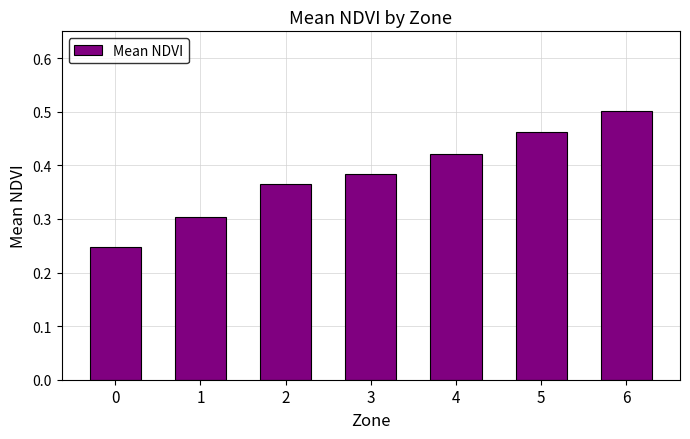

What is the sum of all values?

2.7